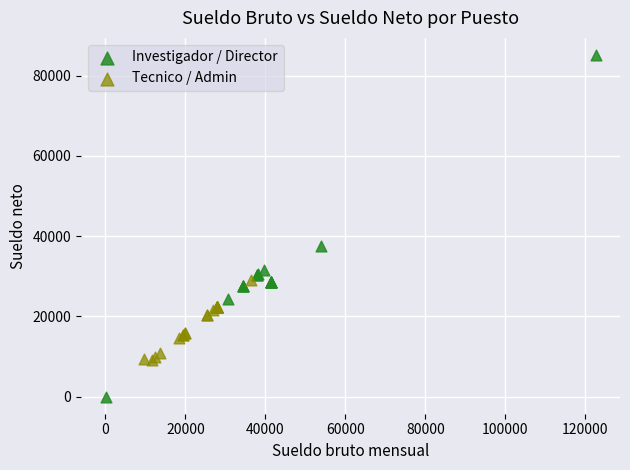

Which series reaches the minimum Y coordinate?

Investigador / Director